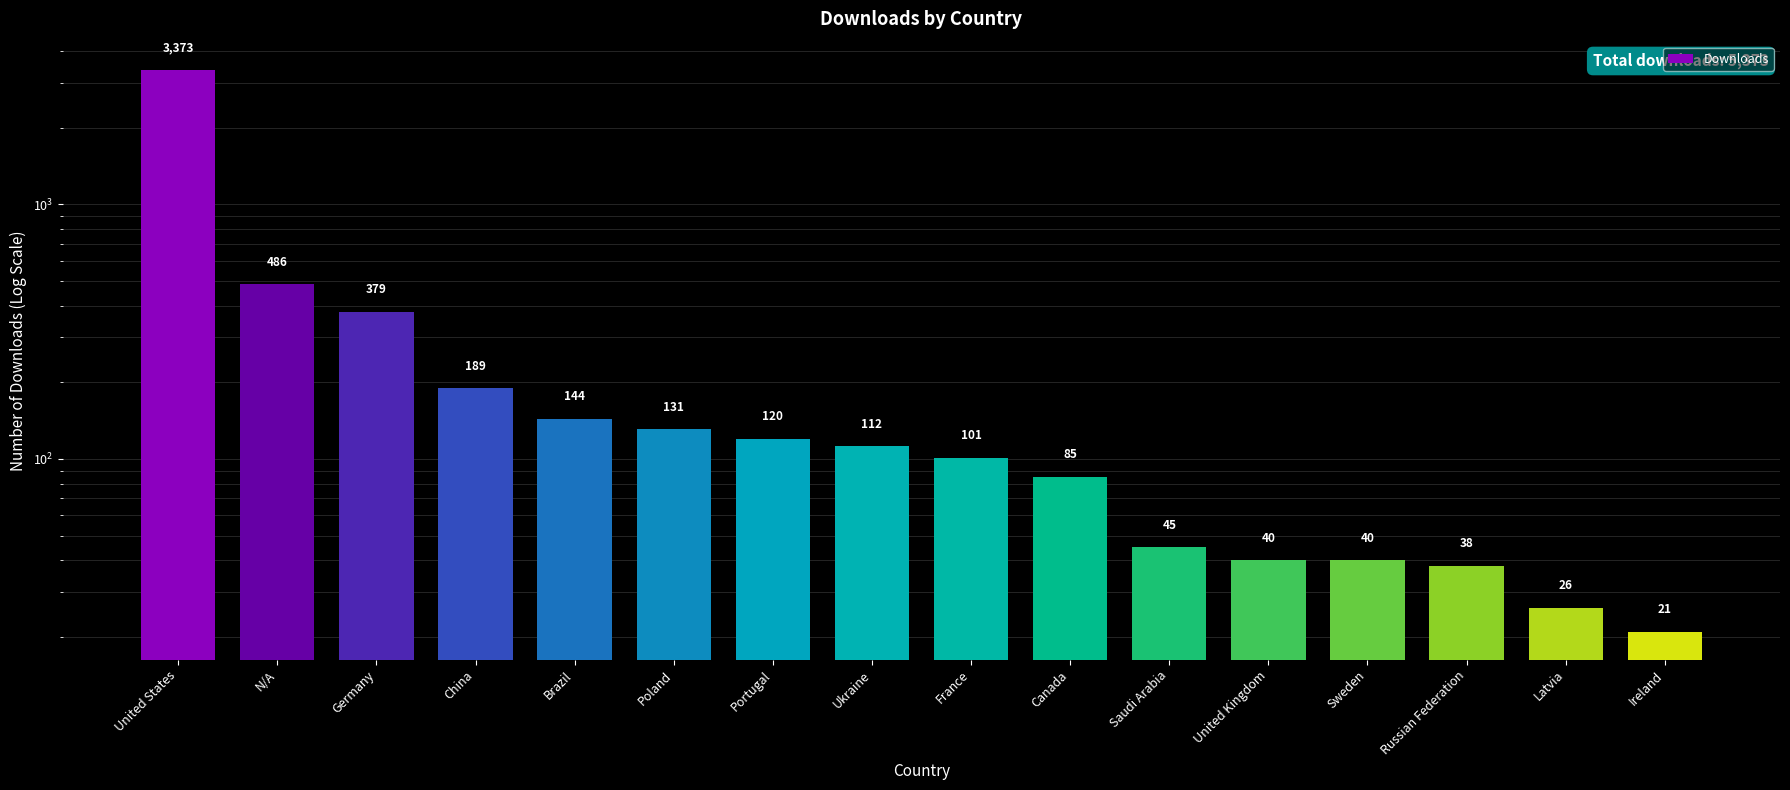

What is the change in value from China to Russian Federation?

-151